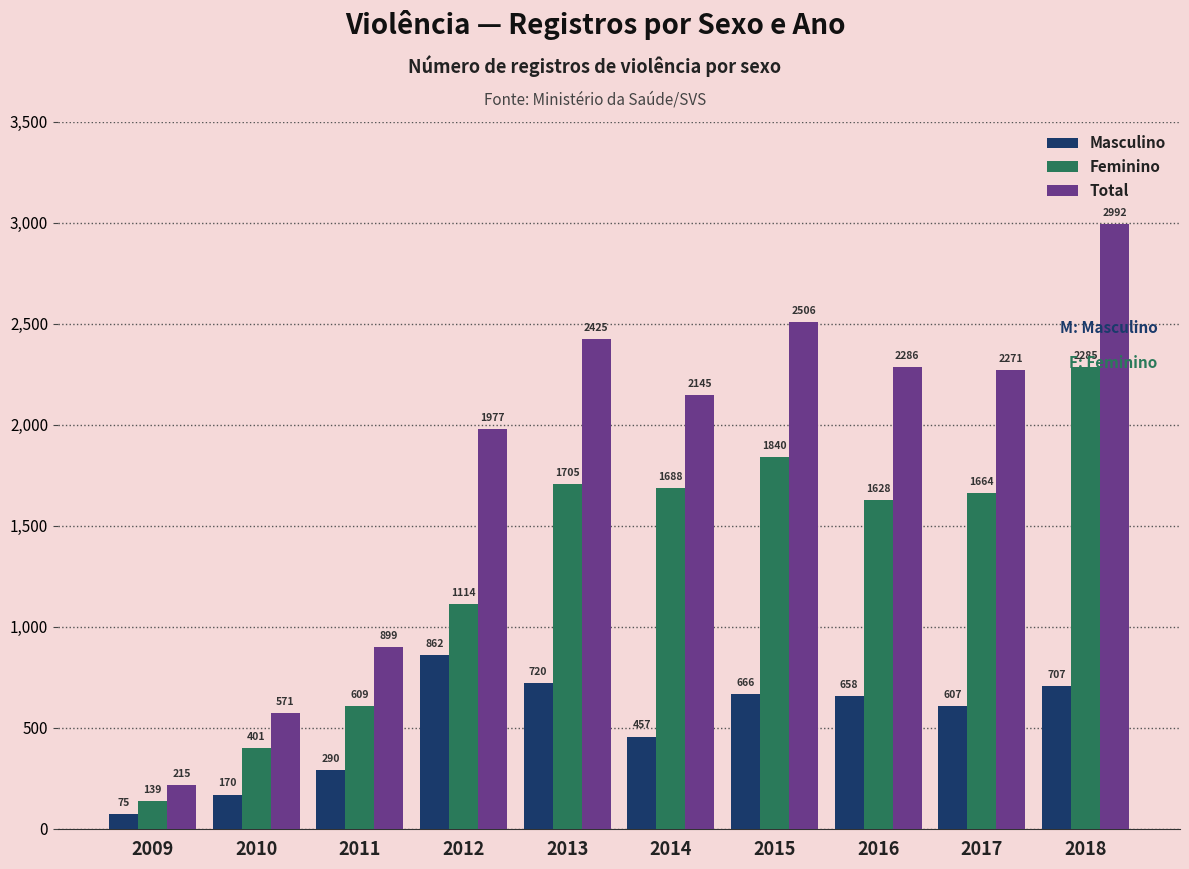

What is the minimum value for Feminino?

139